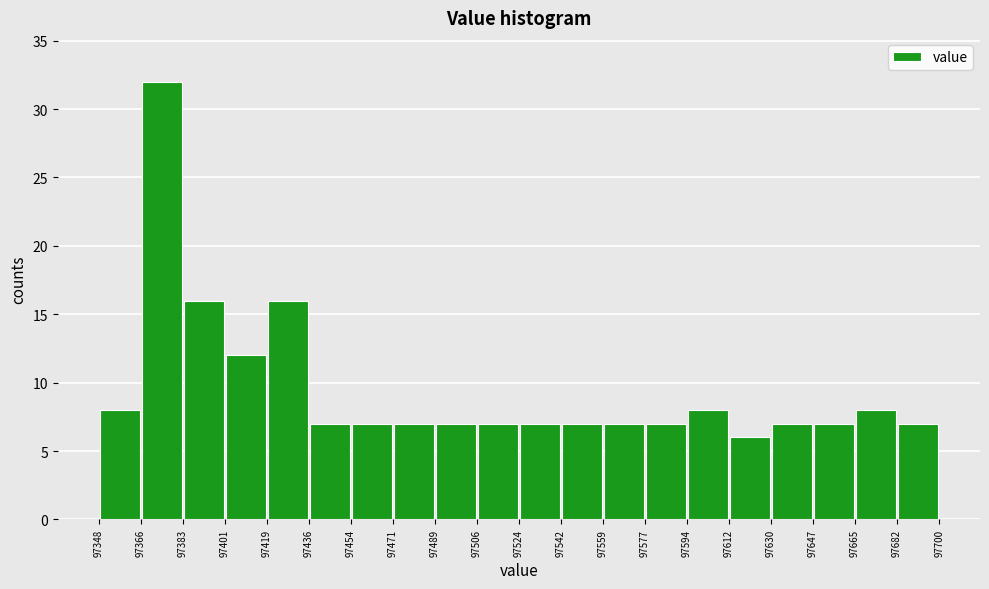

Reading left to right, transcribe this chart: for each bar, give the range it covers on the x-axis and its height. The values are not printed on the chart, so give them approximately, as read against the axis.

97348 to 97366: 8
97366 to 97383: 32
97383 to 97401: 16
97401 to 97419: 12
97419 to 97436: 16
97436 to 97454: 7
97454 to 97471: 7
97471 to 97489: 7
97489 to 97506: 7
97506 to 97524: 7
97524 to 97542: 7
97542 to 97559: 7
97559 to 97577: 7
97577 to 97594: 7
97594 to 97612: 8
97612 to 97630: 6
97630 to 97647: 7
97647 to 97665: 7
97665 to 97682: 8
97682 to 97700: 7